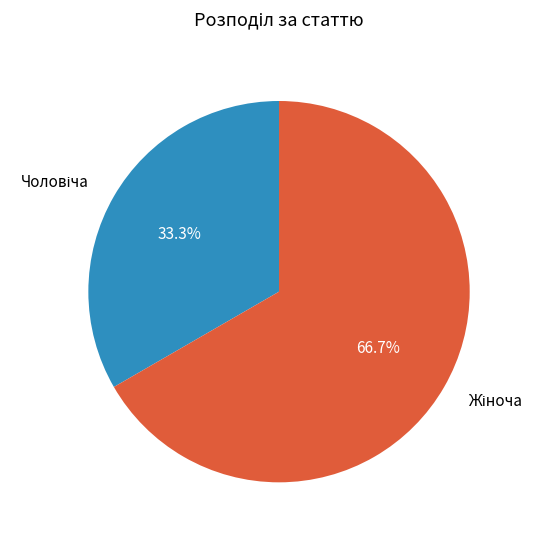

Does any single category account for the majority?

Yes